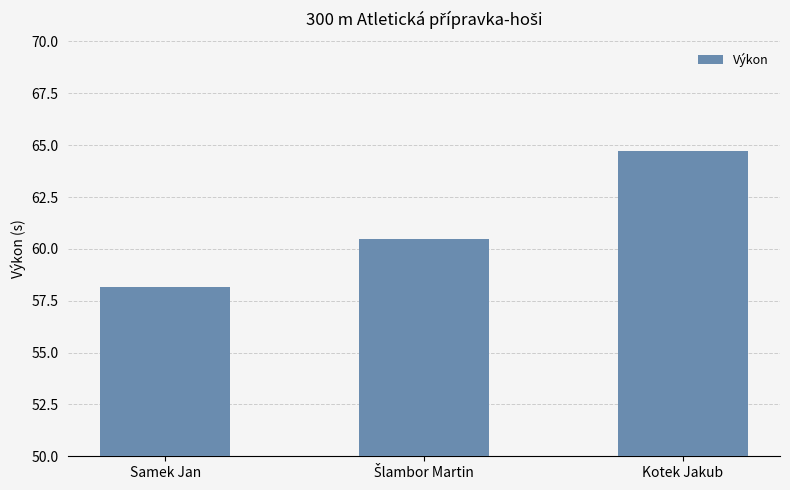

What is the average value?

61.1